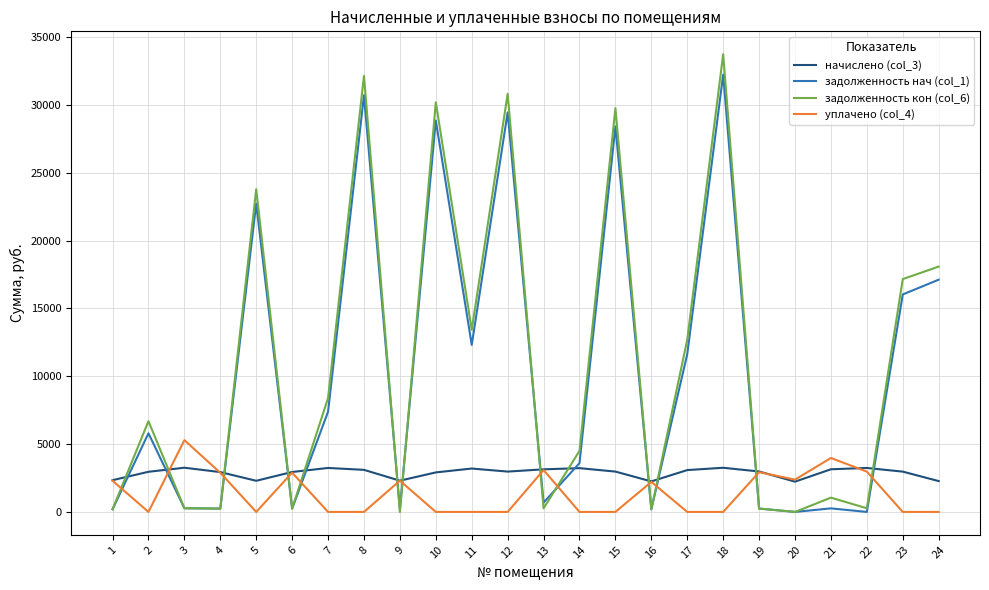

What is the greatest value displayed?

33737.2